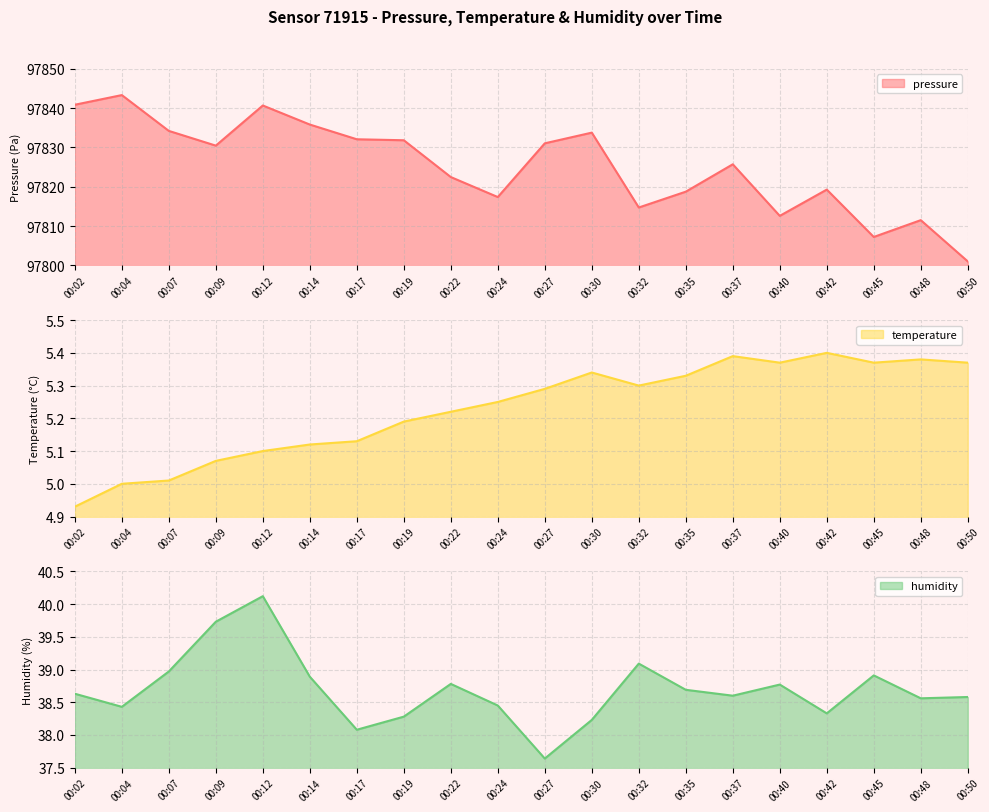

List the labels in order of temperature value, smallest first.

00:02, 00:04, 00:07, 00:09, 00:12, 00:14, 00:17, 00:19, 00:22, 00:24, 00:27, 00:32, 00:35, 00:30, 00:40, 00:45, 00:50, 00:48, 00:37, 00:42